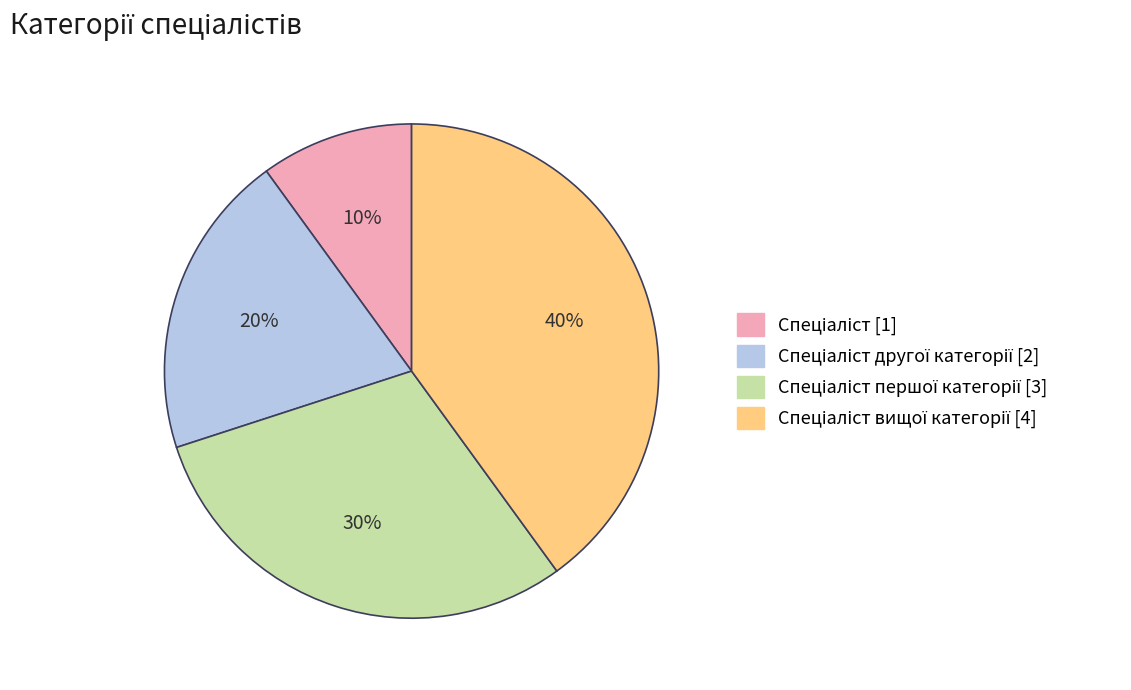

Does any single category account for the majority?

No